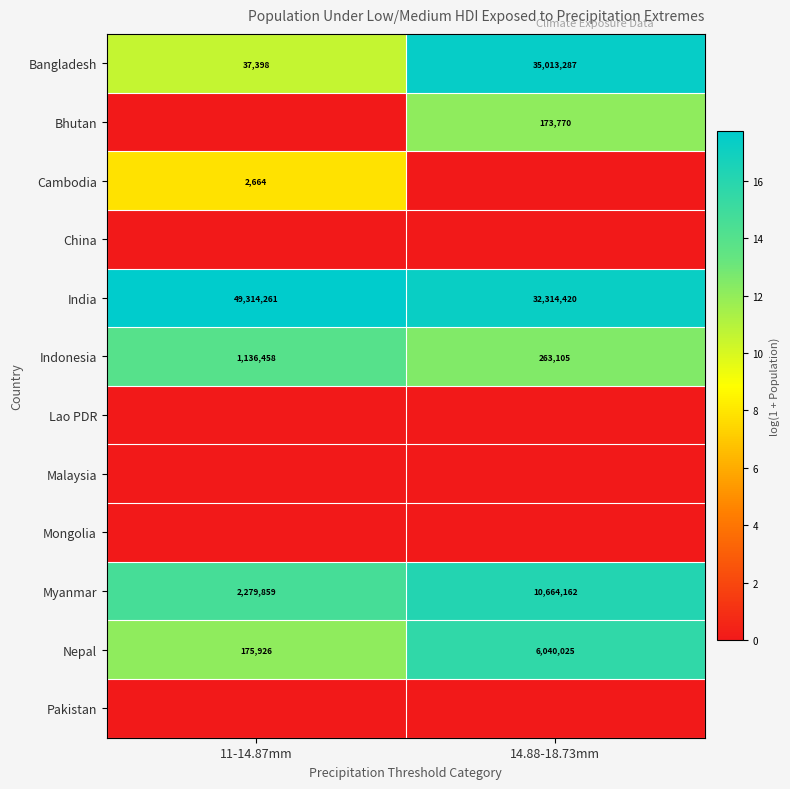

What is the difference between the Bangladesh values at 11-14.87mm and 14.88-18.73mm?

34975889